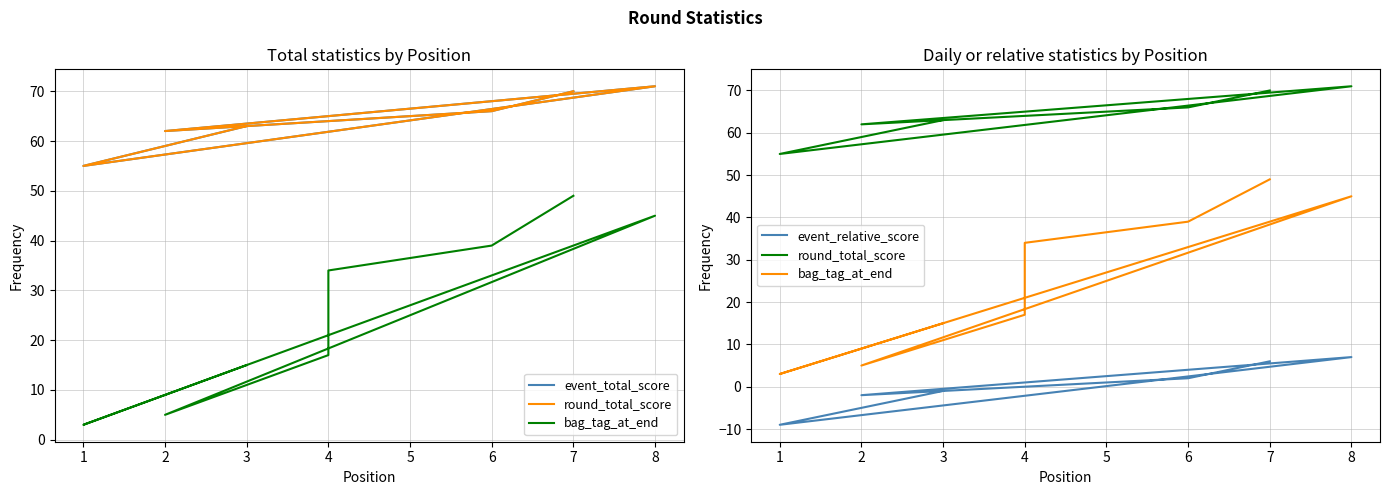

Rank the categories by round_total_score value from lowest to highest.

1, 2, 3, 4, 4, 6, 7, 8